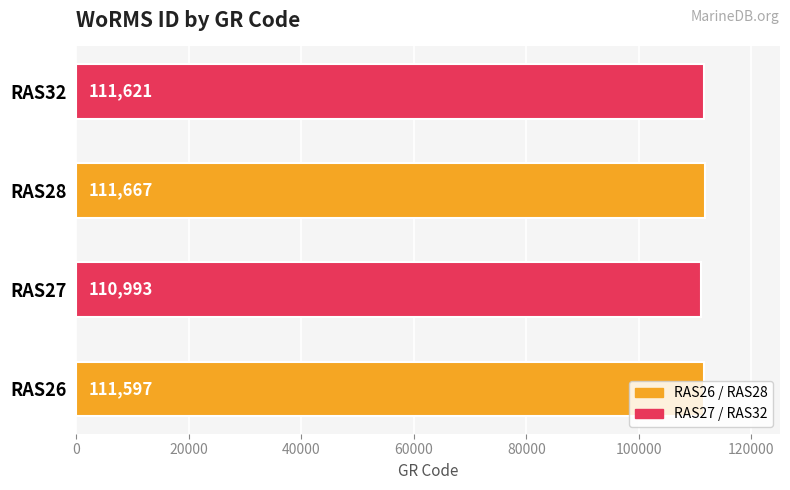

What is the change in value from RAS26 to RAS28?

+70